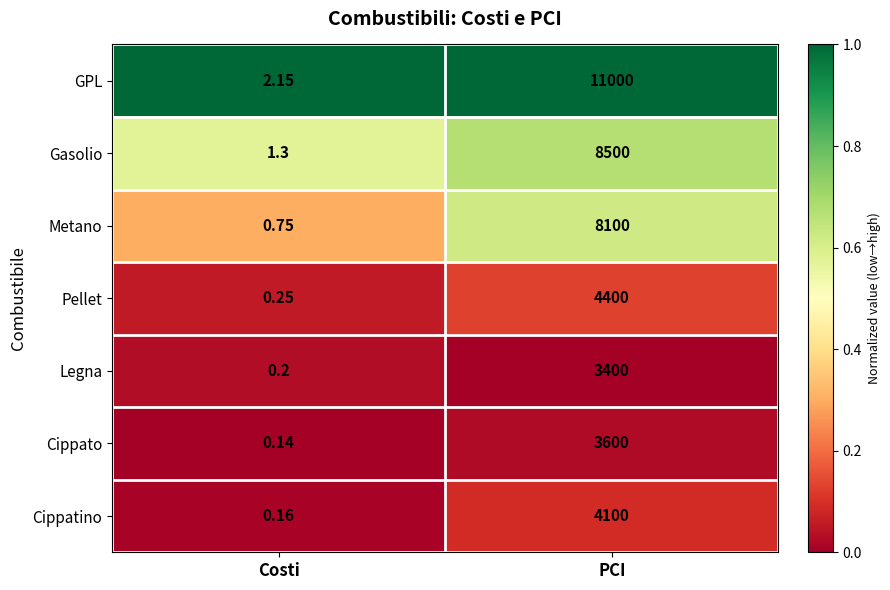

Which category has the lowest value in the Cippato series?

Costi